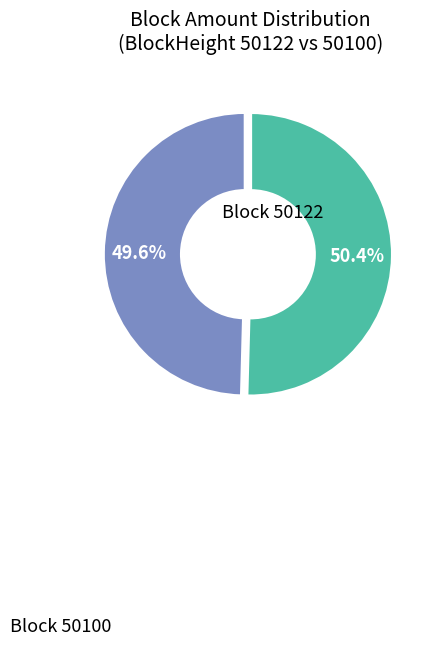

Is there any slice that represents more than half of the pie?

Yes